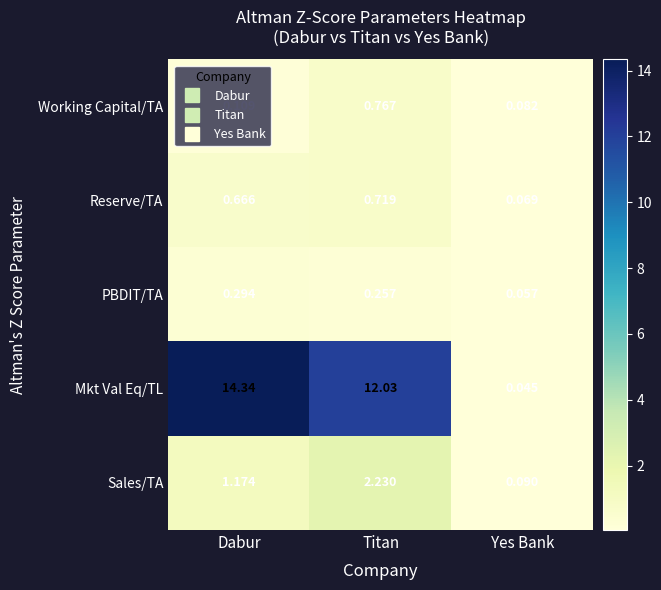

Is the value of PBDIT/TA at Yes Bank greater than the value of Sales/TA at Yes Bank?

No